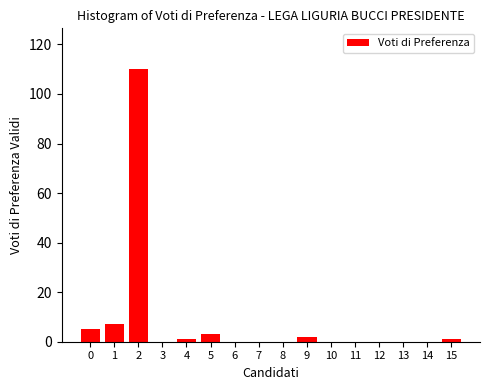

Reading left to right, list all the values displayed in this chart.

0=5	1=7	2=110	3=0	4=1	5=3	6=0	7=0	8=0	9=2	10=0	11=0	12=0	13=0	14=0	15=1